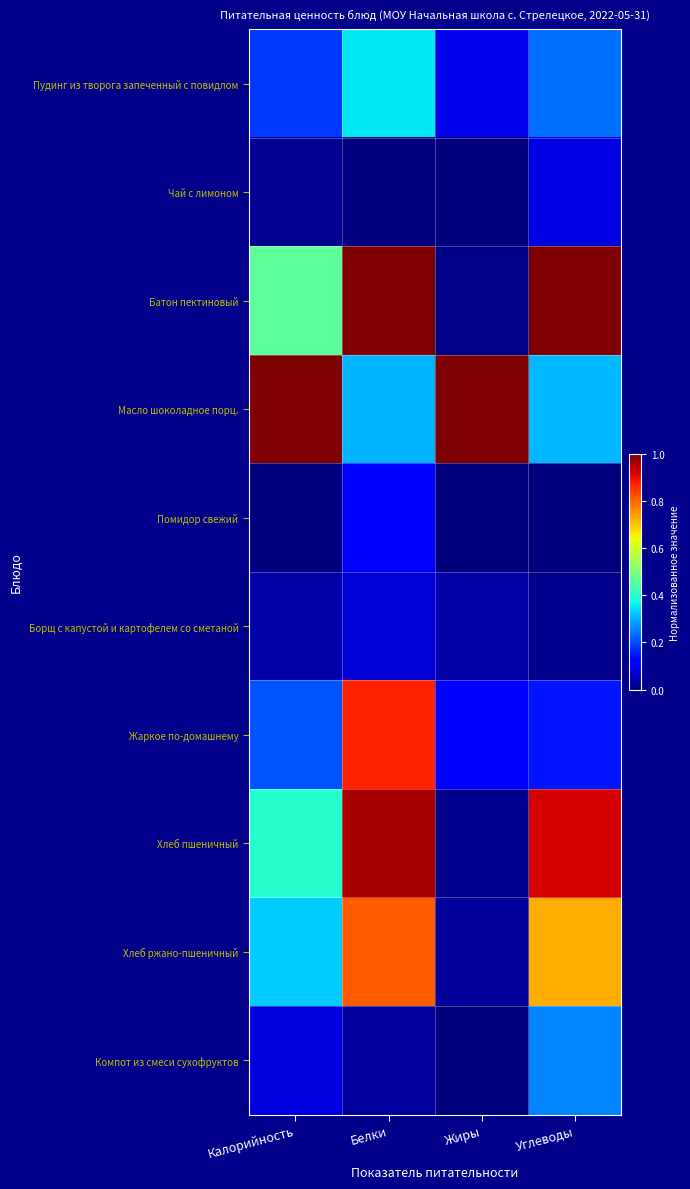

Reading left to right, list all the values displayed in this chart.

Пудинг из творога запеченный с повидлом: Калорийность=0.2	Белки=0.4	Жиры=0.1	Углеводы=0.2
Чай с лимоном: Калорийность=0.0	Белки=0.0	Жиры=0.0	Углеводы=0.1
Батон пектиновый: Калорийность=0.5	Белки=1.0	Жиры=0.0	Углеводы=1.0
Масло шоколадное порц.: Калорийность=1.0	Белки=0.3	Жиры=1.0	Углеводы=0.3
Помидор свежий: Калорийность=0.0	Белки=0.1	Жиры=0.0	Углеводы=0.0
Борщ с капустой и картофелем со сметаной: Калорийность=0.0	Белки=0.1	Жиры=0.0	Углеводы=0.0
Жаркое по-домашнему: Калорийность=0.2	Белки=0.9	Жиры=0.1	Углеводы=0.1
Хлеб пшеничный: Калорийность=0.4	Белки=1.0	Жиры=0.0	Углеводы=0.9
Хлеб ржано-пшеничный: Калорийность=0.3	Белки=0.8	Жиры=0.0	Углеводы=0.7
Компот из смеси сухофруктов: Калорийность=0.1	Белки=0.0	Жиры=0.0	Углеводы=0.3